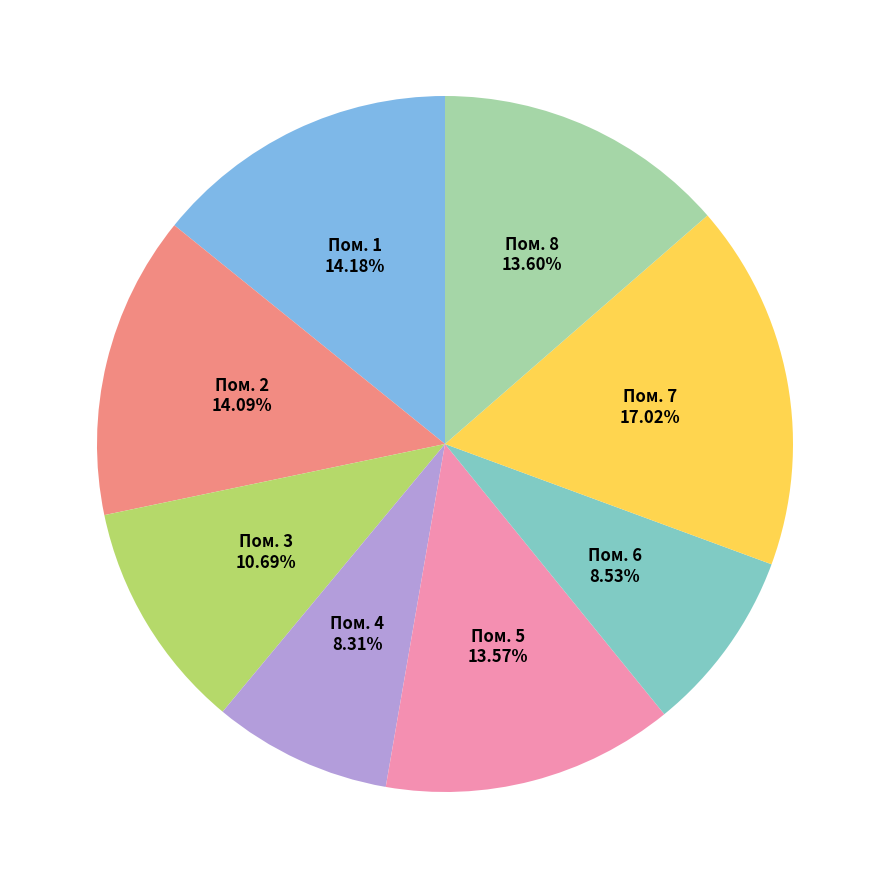

Is there any slice that represents more than half of the pie?

No